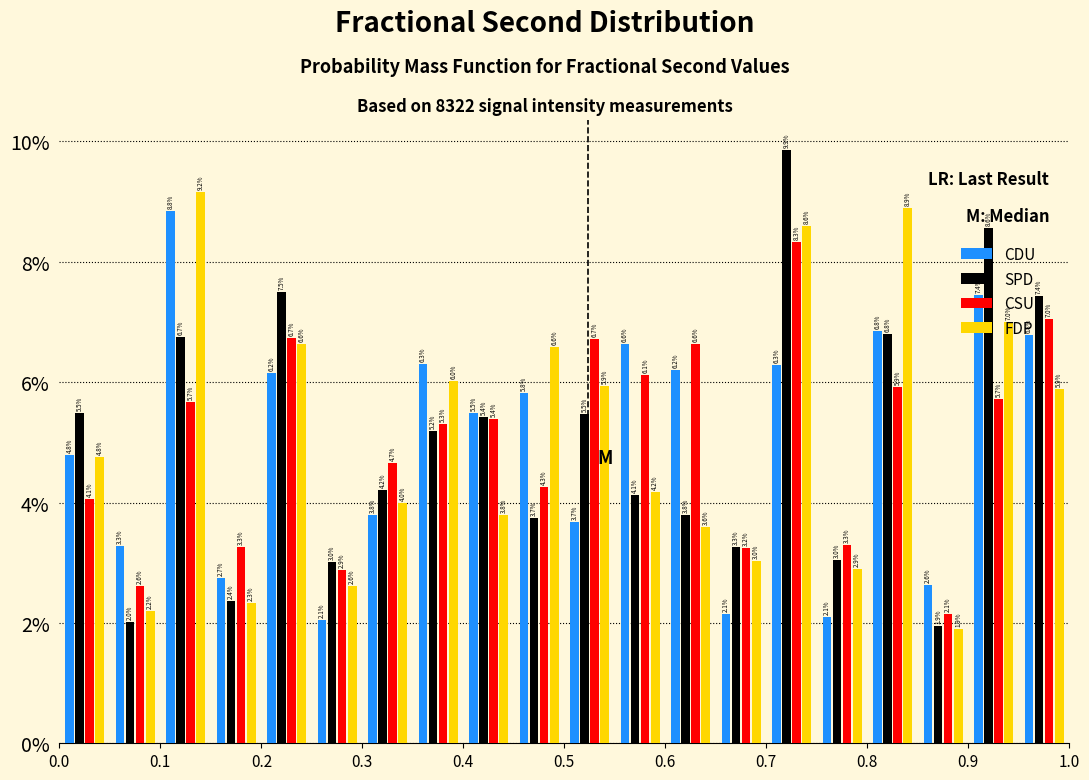

Reading left to right, list every range on the x-axis with the height of the bar of each series over it.

0.00 to 0.05: CDU=4.8	SPD=5.5	CSU=4.1	FDP=4.8
0.05 to 0.10: CDU=3.3	SPD=2.0	CSU=2.6	FDP=2.2
0.10 to 0.15: CDU=8.8	SPD=6.7	CSU=5.7	FDP=9.2
0.15 to 0.20: CDU=2.7	SPD=2.4	CSU=3.3	FDP=2.3
0.20 to 0.25: CDU=6.2	SPD=7.5	CSU=6.7	FDP=6.6
0.25 to 0.30: CDU=2.1	SPD=3.0	CSU=2.9	FDP=2.6
0.30 to 0.35: CDU=3.8	SPD=4.2	CSU=4.7	FDP=4.0
0.35 to 0.40: CDU=6.3	SPD=5.2	CSU=5.3	FDP=6.0
0.40 to 0.45: CDU=5.5	SPD=5.4	CSU=5.4	FDP=3.8
0.45 to 0.50: CDU=5.8	SPD=3.7	CSU=4.3	FDP=6.6
0.50 to 0.55: CDU=3.7	SPD=5.5	CSU=6.7	FDP=5.9
0.55 to 0.60: CDU=6.6	SPD=4.1	CSU=6.1	FDP=4.2
0.60 to 0.65: CDU=6.2	SPD=3.8	CSU=6.6	FDP=3.6
0.65 to 0.70: CDU=2.1	SPD=3.3	CSU=3.2	FDP=3.0
0.70 to 0.75: CDU=6.3	SPD=9.9	CSU=8.3	FDP=8.6
0.75 to 0.80: CDU=2.1	SPD=3.0	CSU=3.3	FDP=2.9
0.80 to 0.85: CDU=6.8	SPD=6.8	CSU=5.9	FDP=8.9
0.85 to 0.90: CDU=2.6	SPD=1.9	CSU=2.1	FDP=1.9
0.90 to 0.95: CDU=7.4	SPD=8.6	CSU=5.7	FDP=7.0
0.95 to 1.00: CDU=6.8	SPD=7.4	CSU=7.0	FDP=5.9